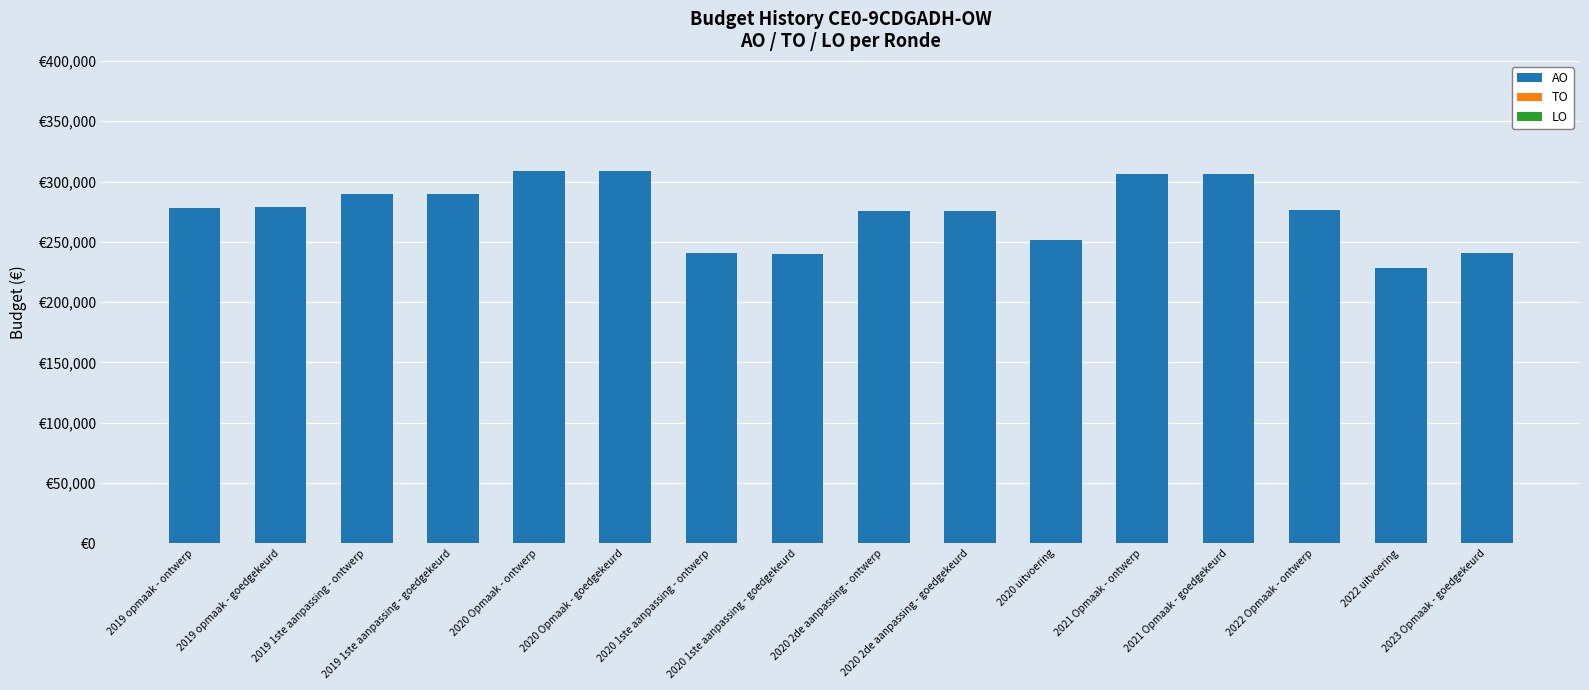

Are the bars horizontal?

No